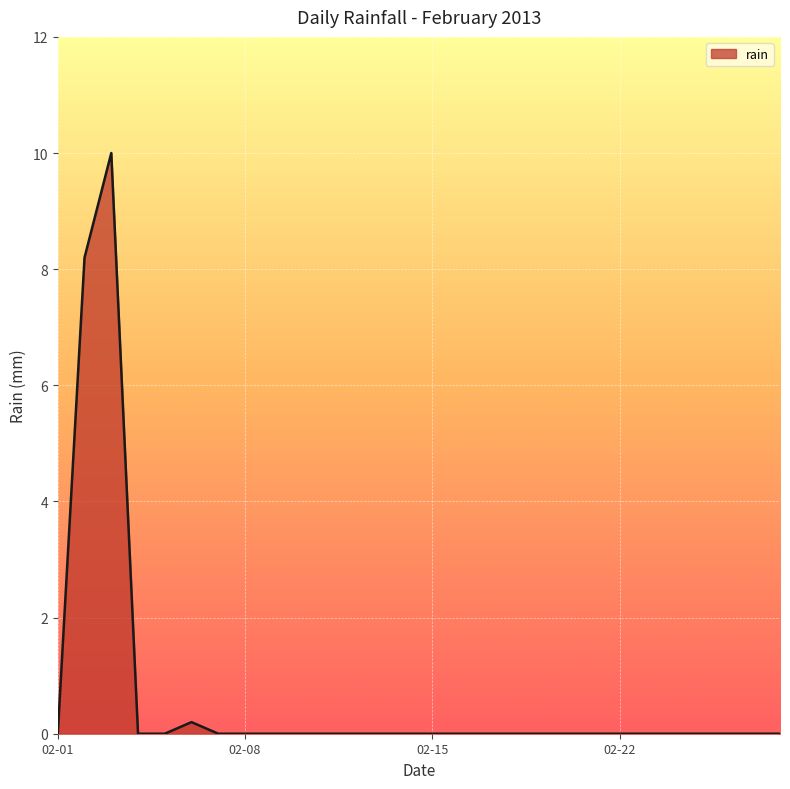

Does the chart have visible grid lines?

Yes